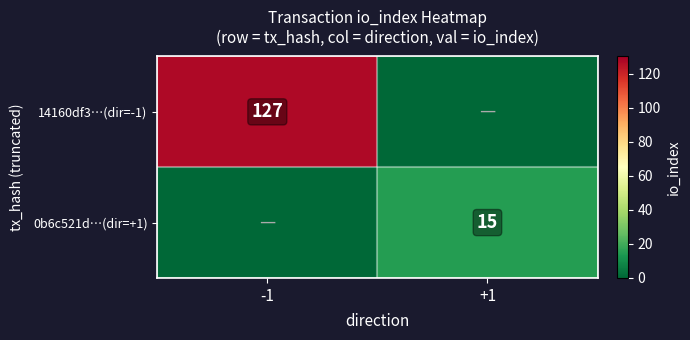

At how many categories does at least one series exceed 84?

1